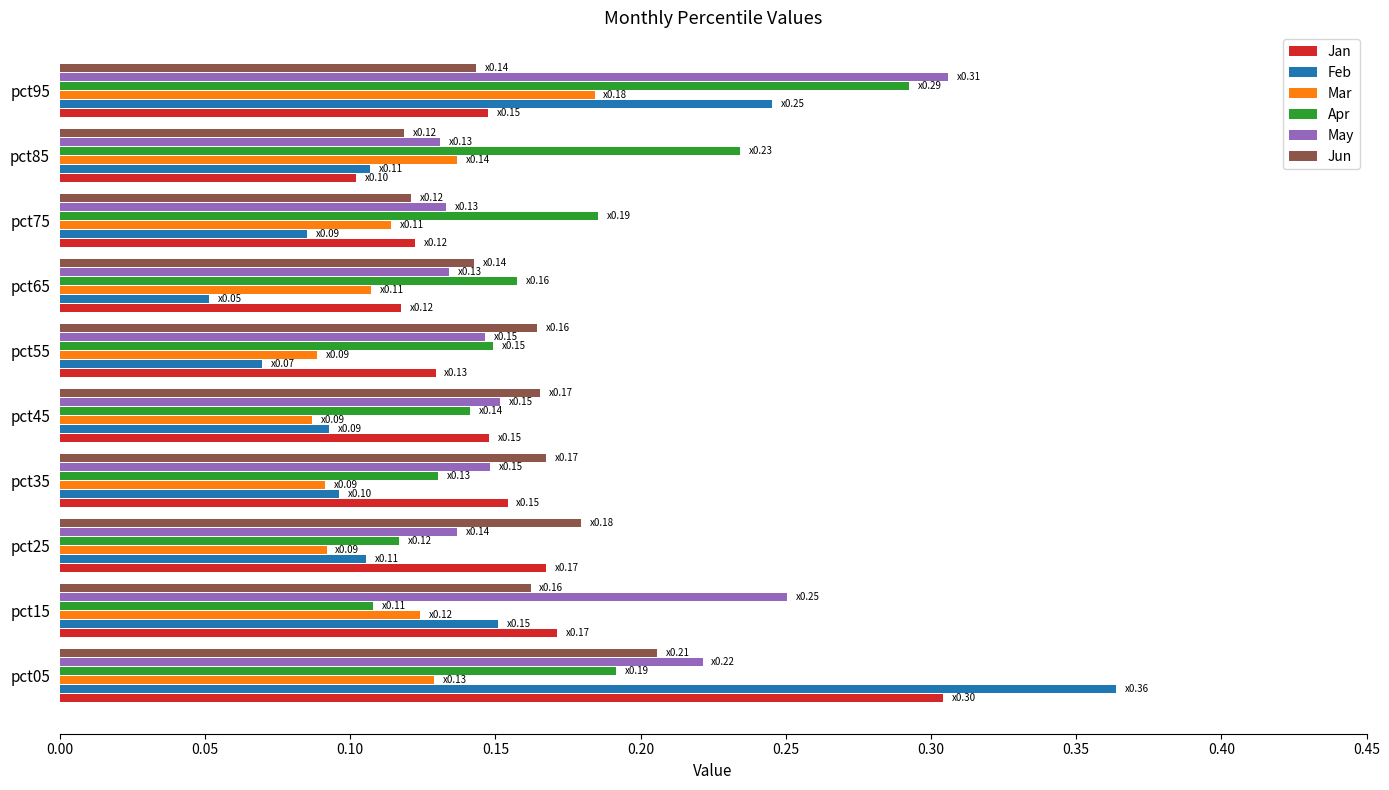

At which category does the chart reach its minimum across all series?

pct65